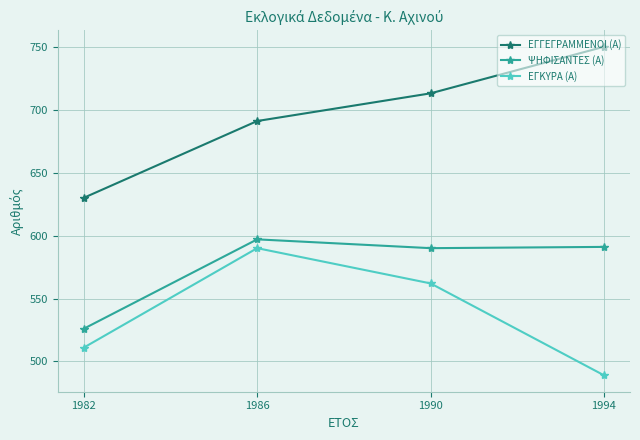

How many categories are shown in the chart?

4